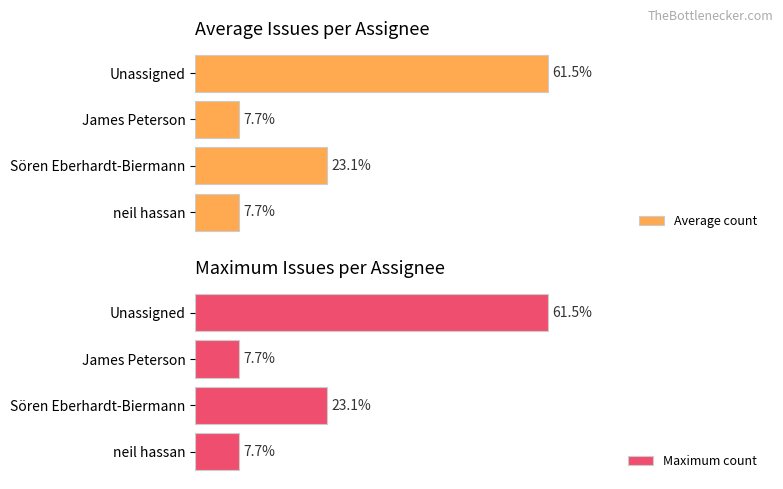

What is the average value of the Maximum count series?

3